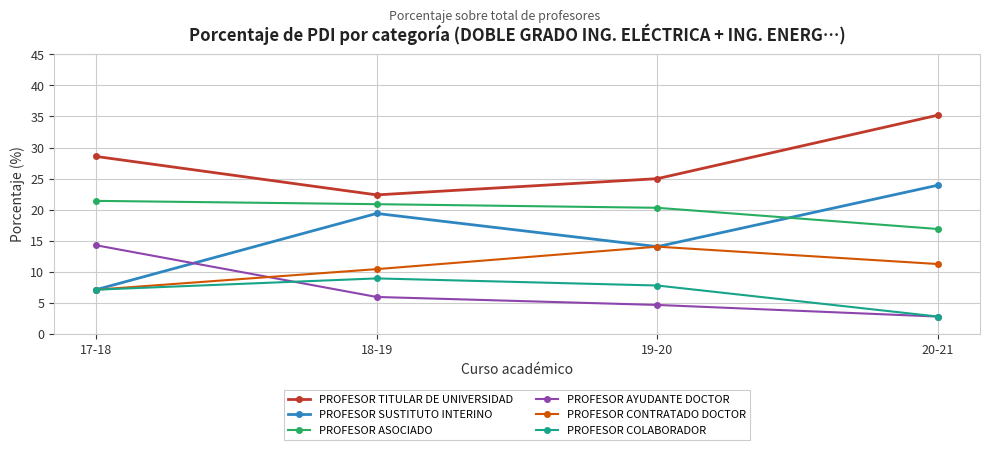

The value of PROFESOR SUSTITUTO INTERINO at 20-21 is 9.8. True or false?

False